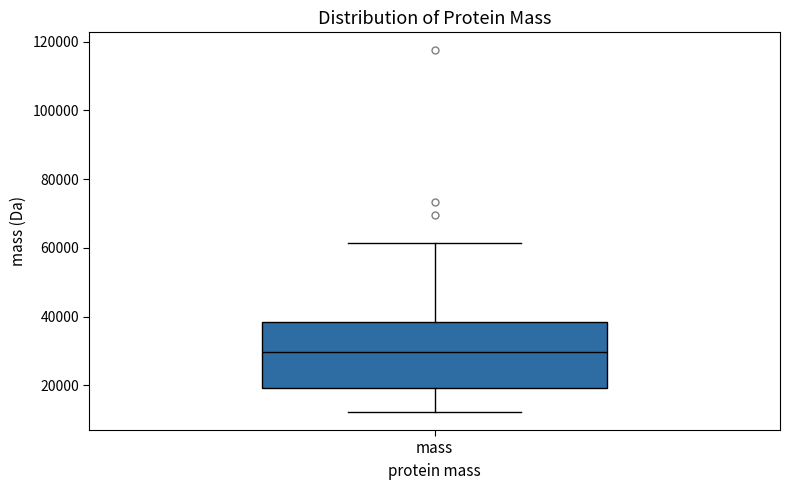

Where does the upper whisker of the box for mass end on the y-axis? The values are not printed on the chart, so give them approximately, as read against the axis.

62000